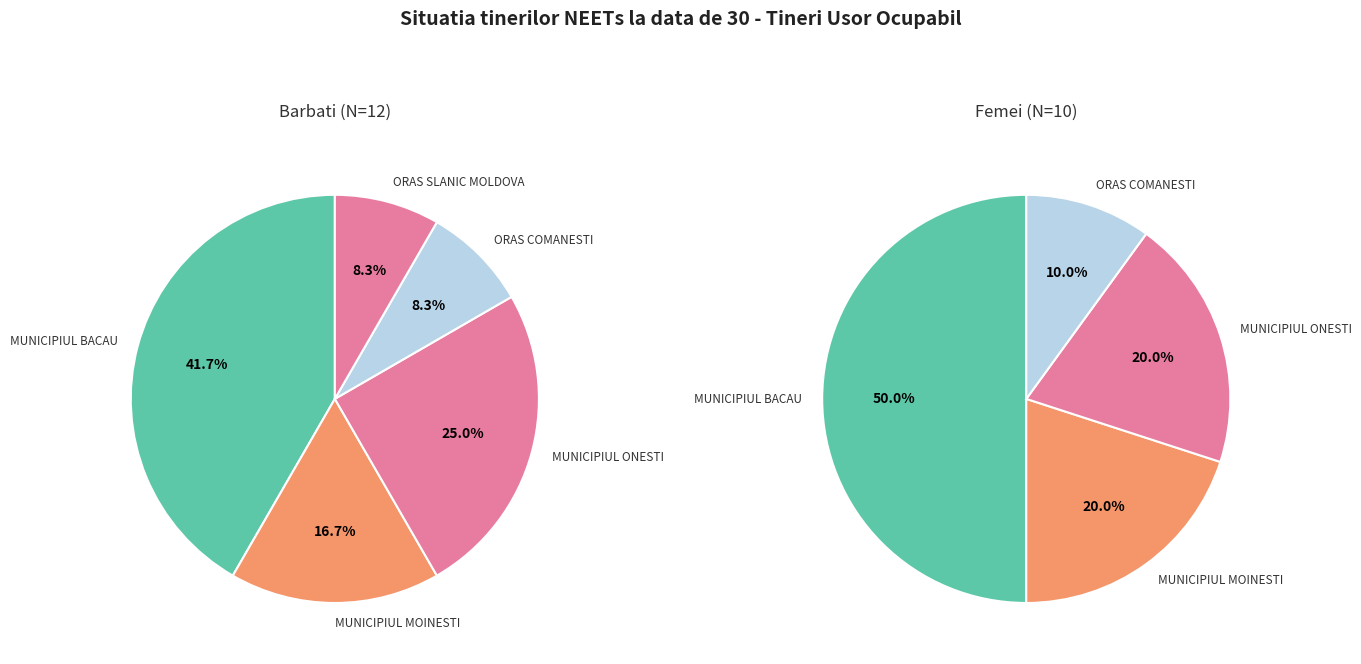

What is the largest slice in the pie chart?

MUNICIPIUL BACAU